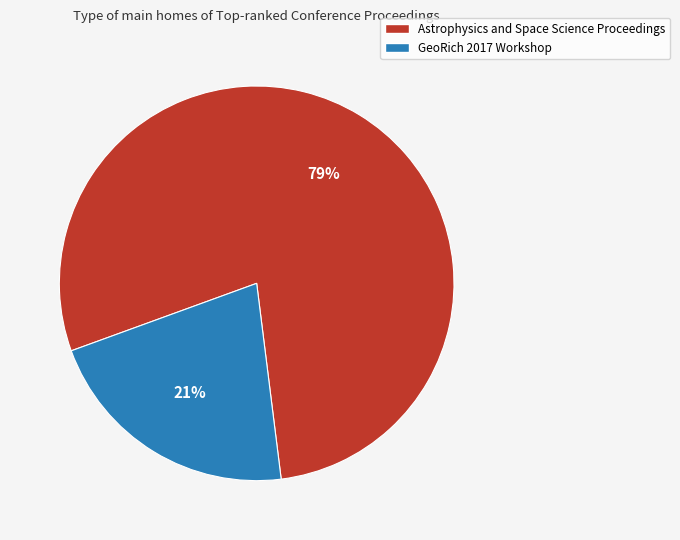

How many slices are in this pie chart?

2